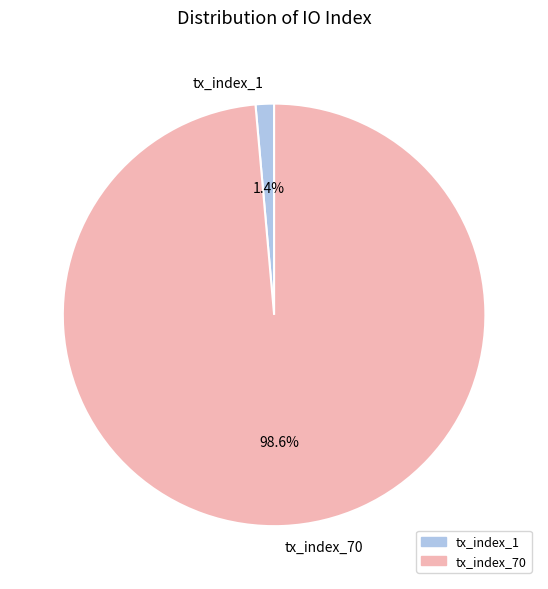

Is it true that tx_index_1 is 11% of the pie?

False